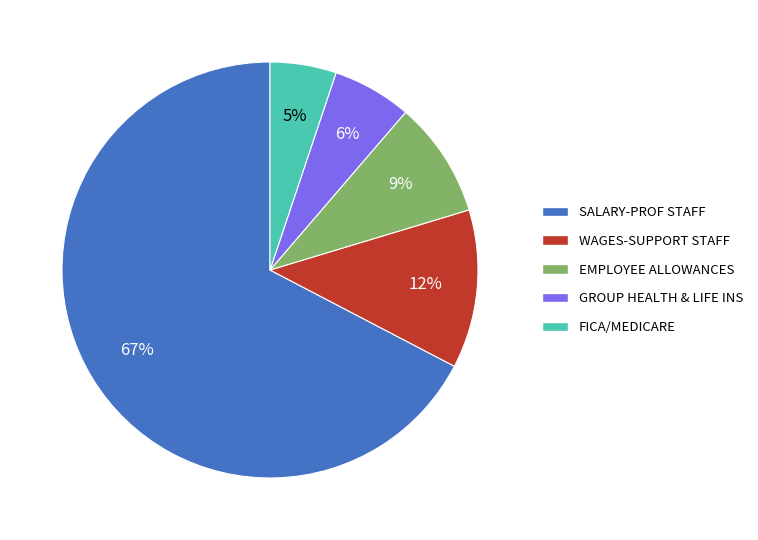

Is it true that SALARY-PROF STAFF is 55% of the pie?

False